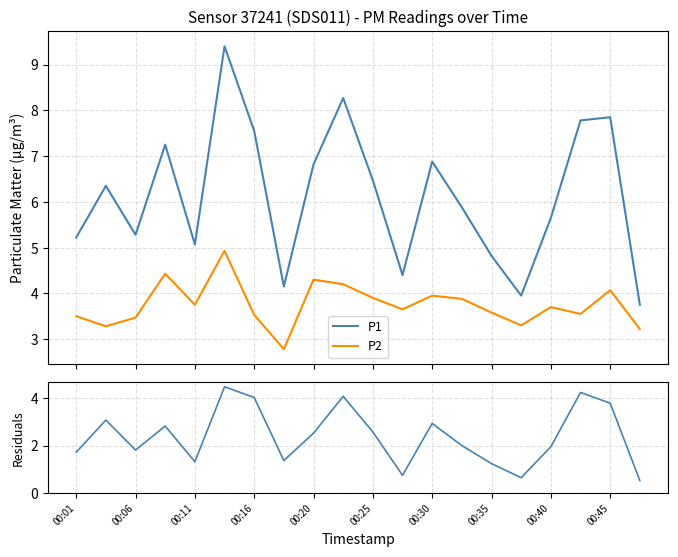

True or false: P2 has more than 0 interior local peaks.

True